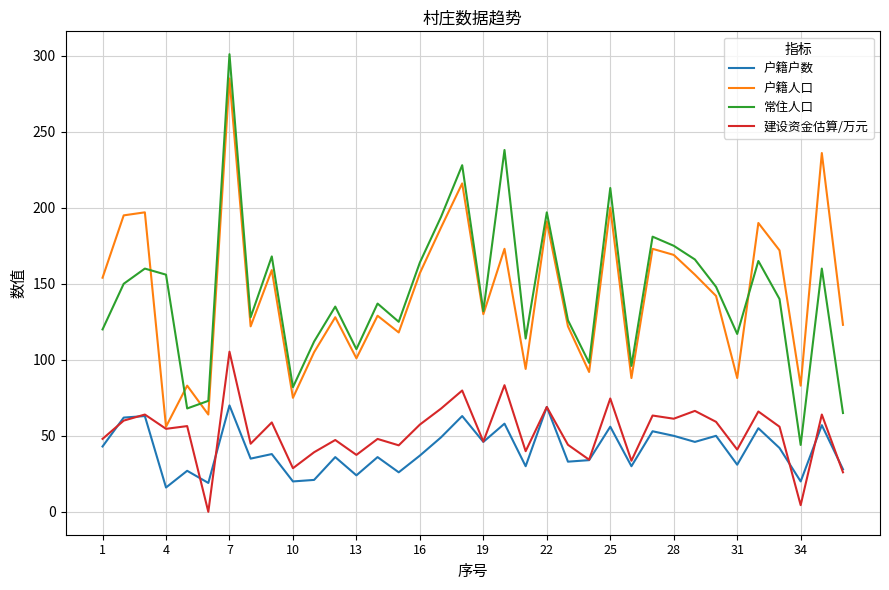

Which series has the widest spread of values?

常住人口